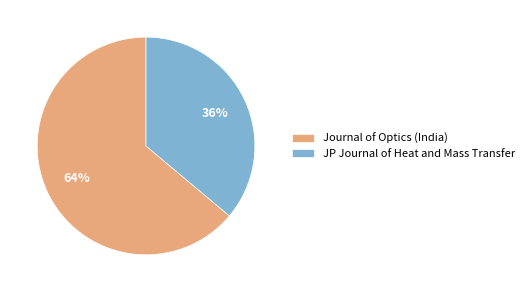

Which slice is the smallest?

JP Journal of Heat and Mass Transfer